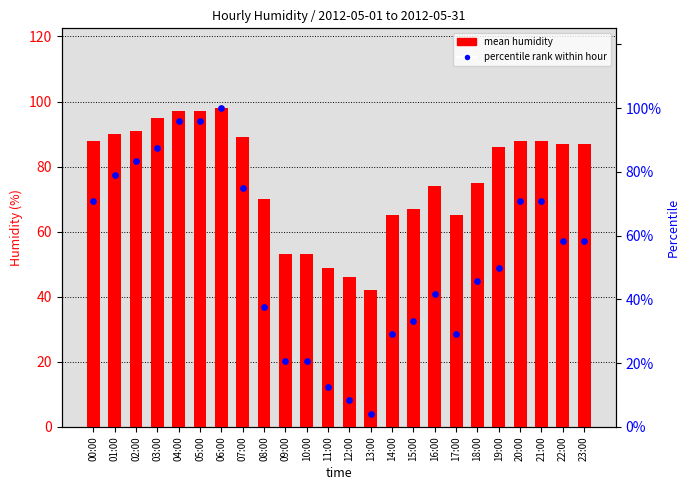

What are all the series names shown in the legend?

mean humidity, percentile rank within hour